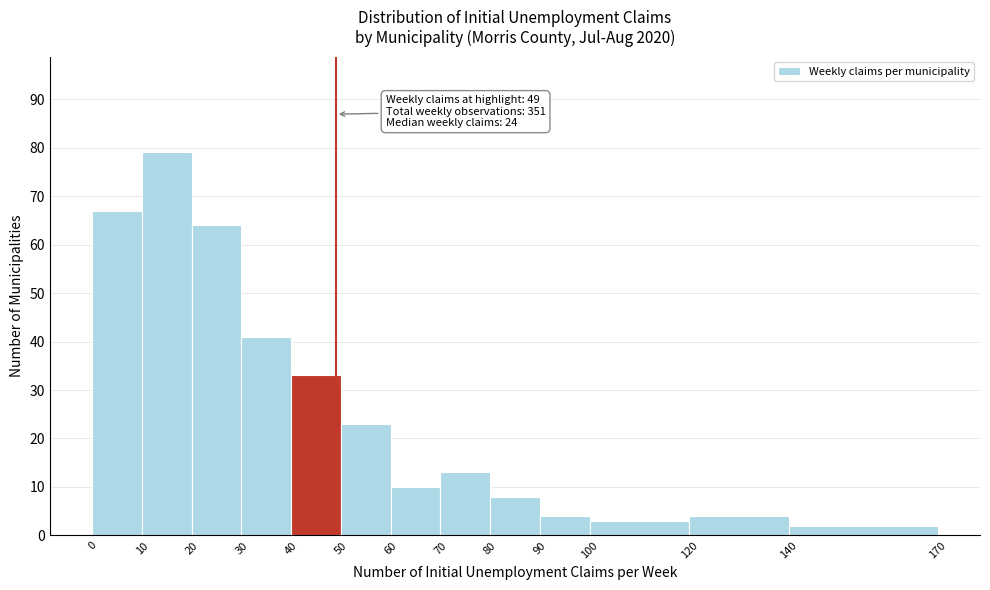

Which range on the x-axis has the tallest bar?

10 to 20